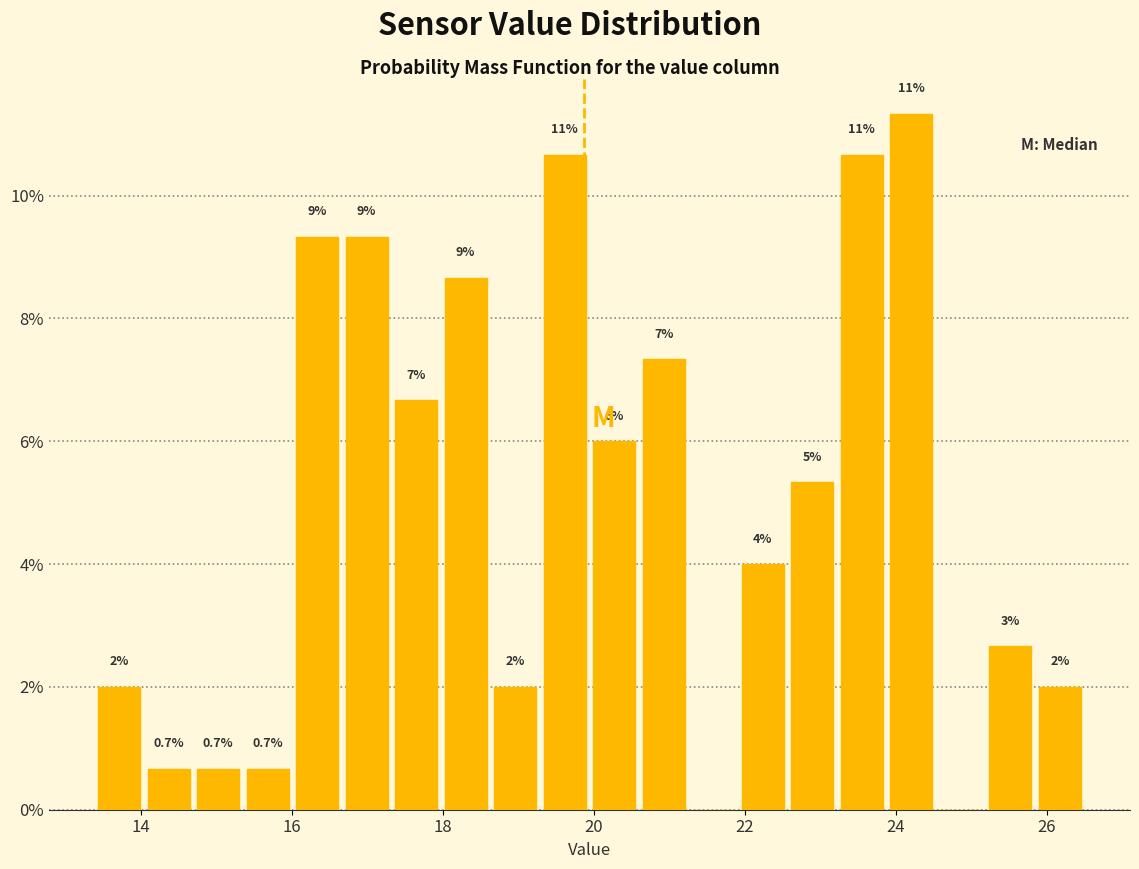

Around what value on the x-axis is the tallest bar? Give the approximate position of its centre, as read against the axis.

24.2